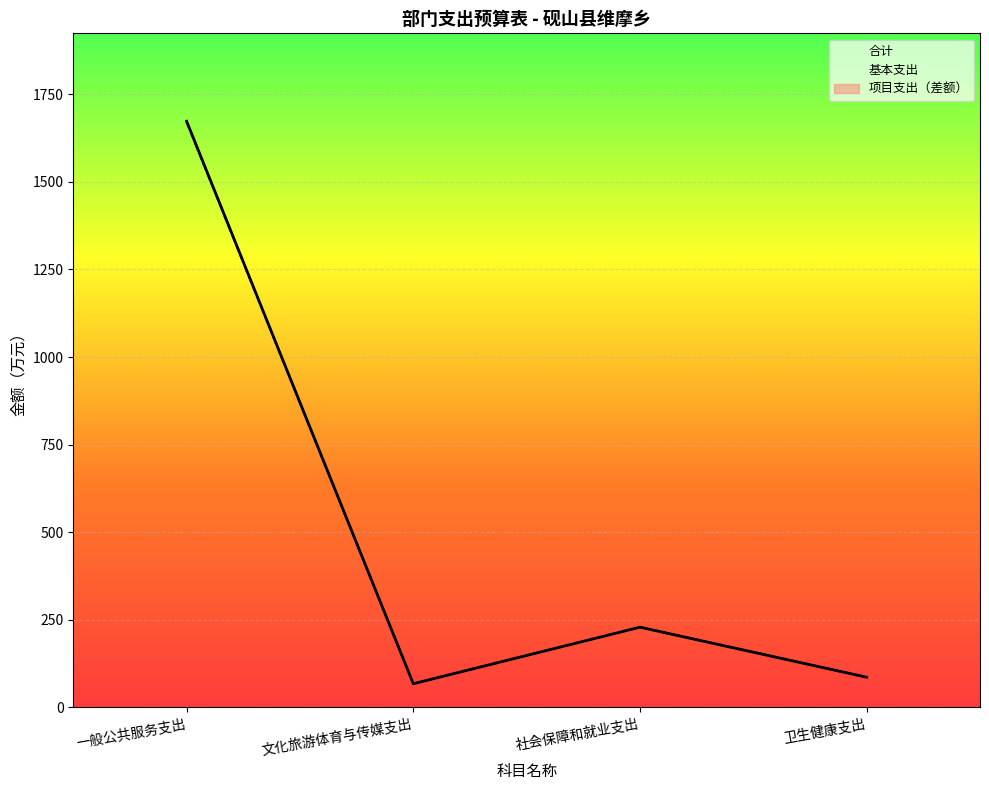

Rank the series by their average value, from highest to lowest.

合计, 基本支出